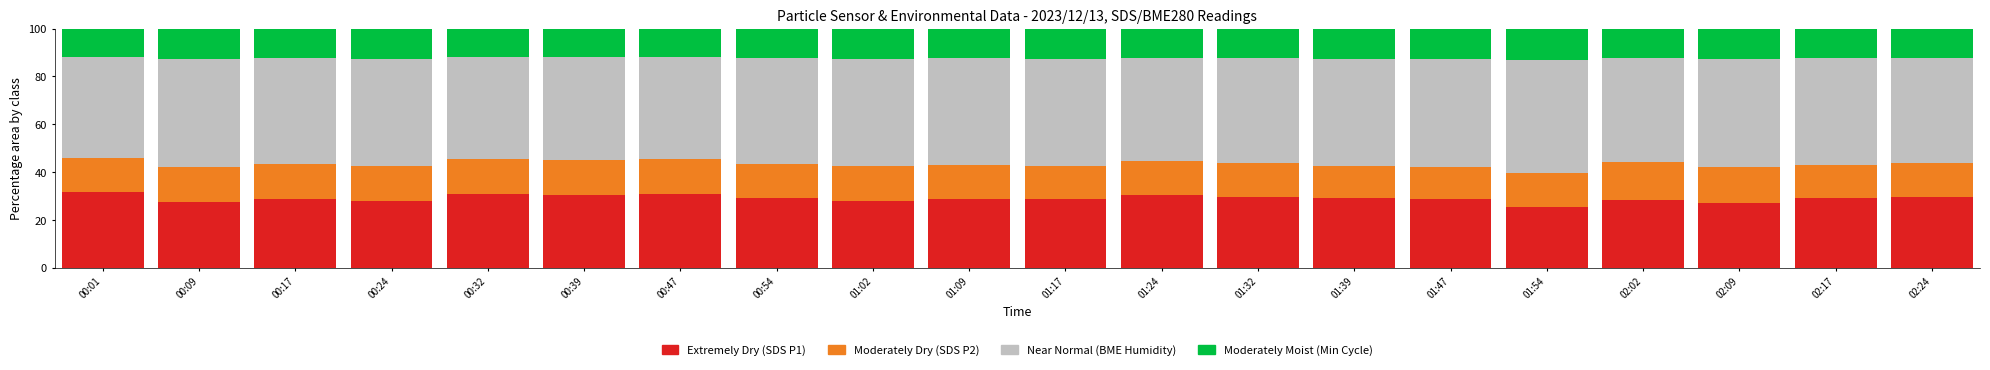

What is the sum of all Extremely Dry (SDS P1) values?

579.4